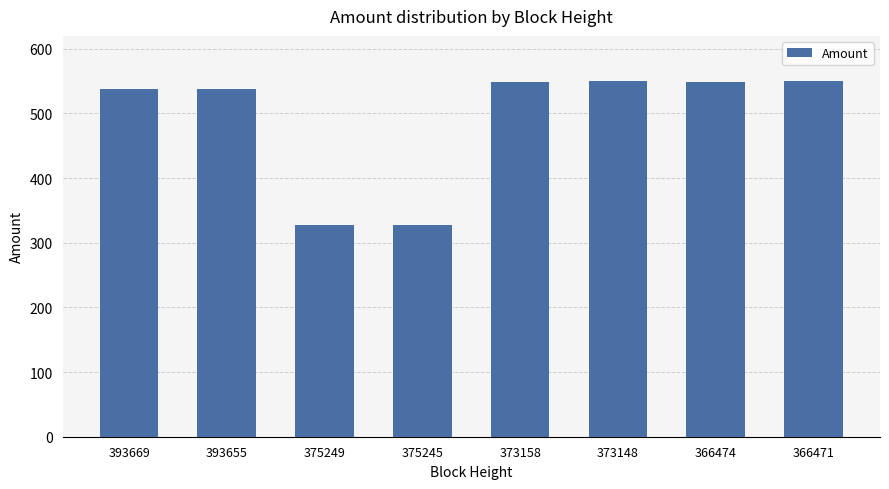

True or false: the data shows 549.0 at 373158.

True